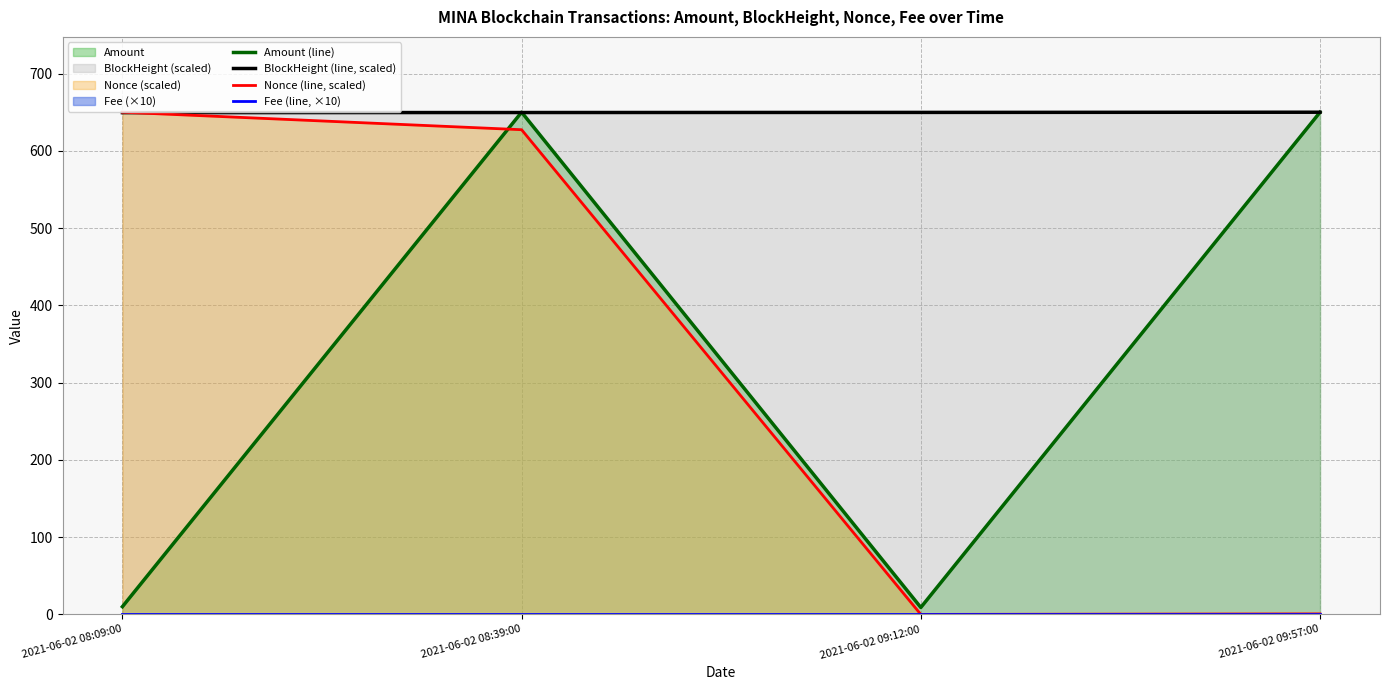

Read the Nonce (line, scaled) value at 2021-06-02 08:39:00.

627.4